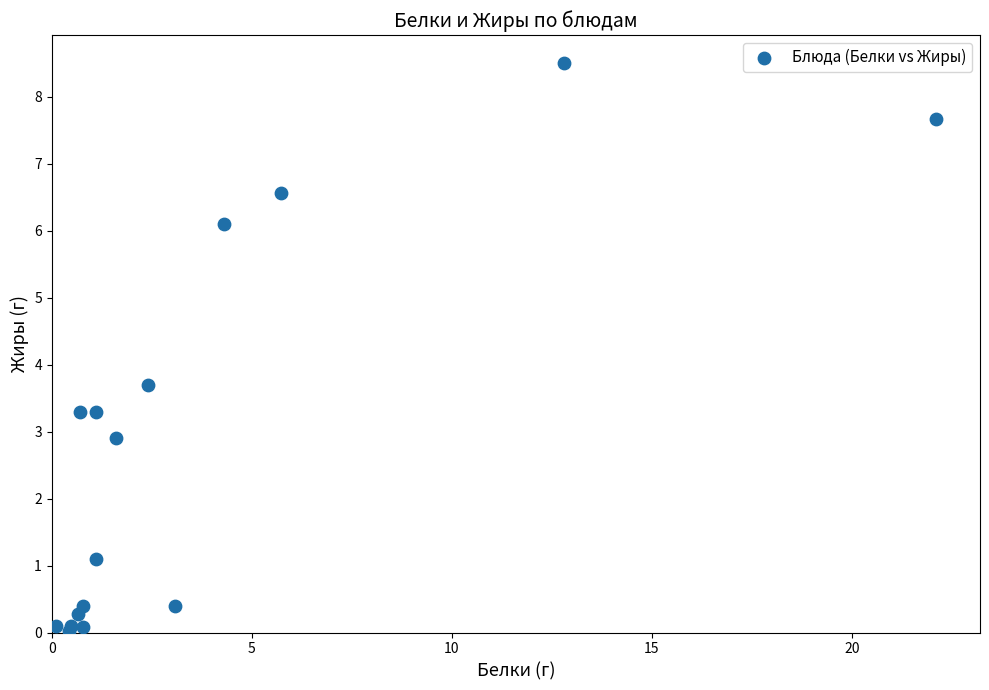

What Y value in the scatter plot is closest to 4?

3.7